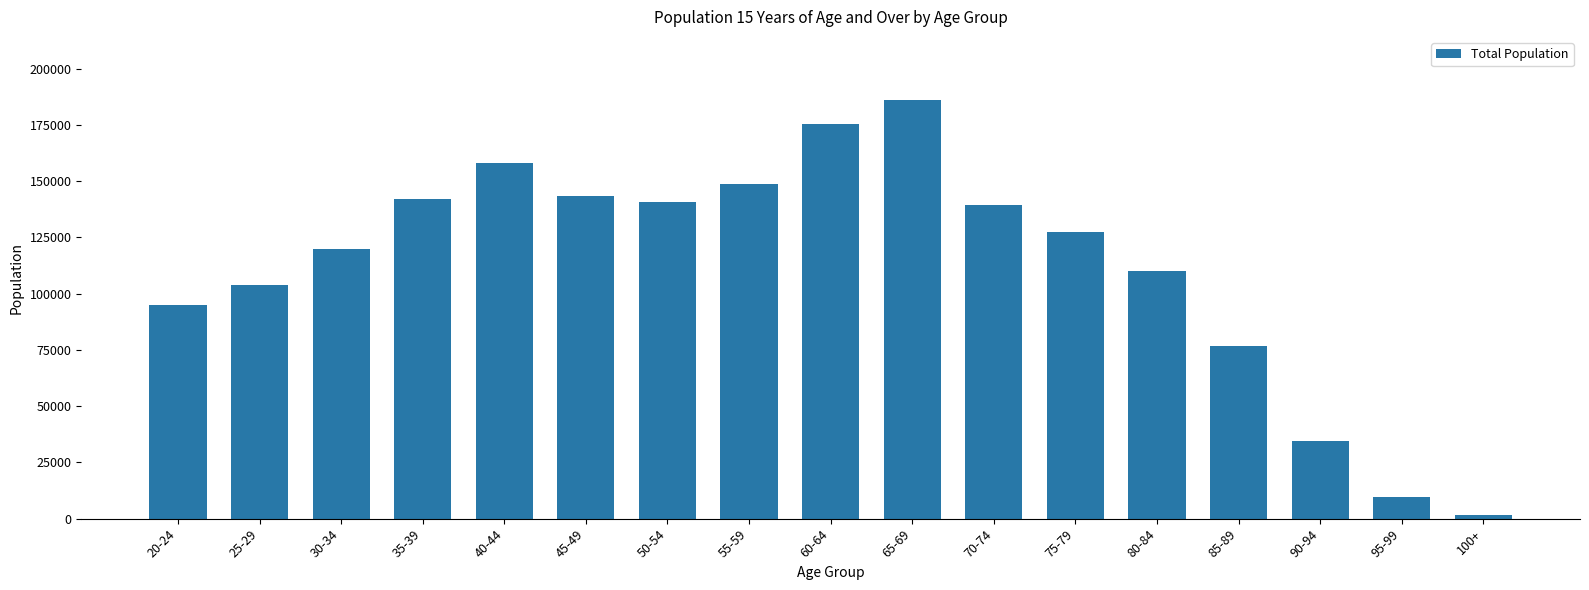

Reading left to right, transcribe all the data shown in this chart.

20-24=94792	25-29=103813	30-34=119785	35-39=141874	40-44=157930	45-49=143468	50-54=140646	55-59=148933	60-64=175327	65-69=186205	70-74=139553	75-79=127335	80-84=109894	85-89=76608	90-94=34538	95-99=9401	100+=1551